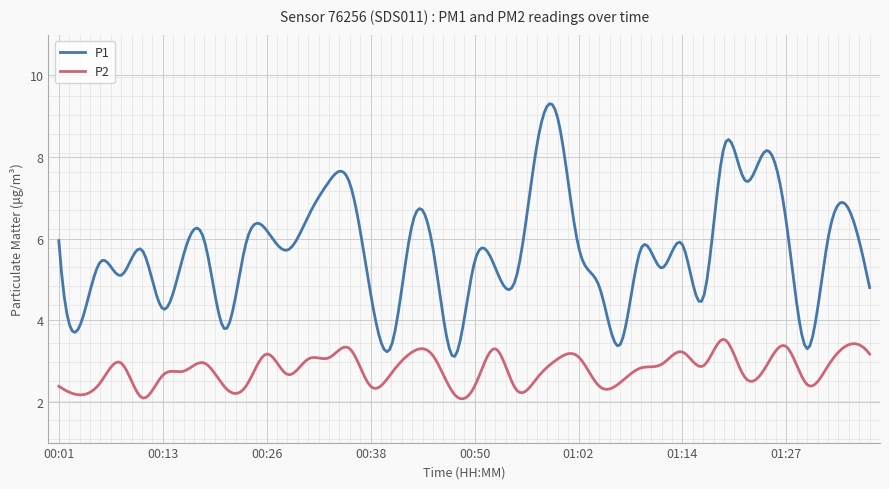

True or false: P1 and P2 intersect in this chart.

False